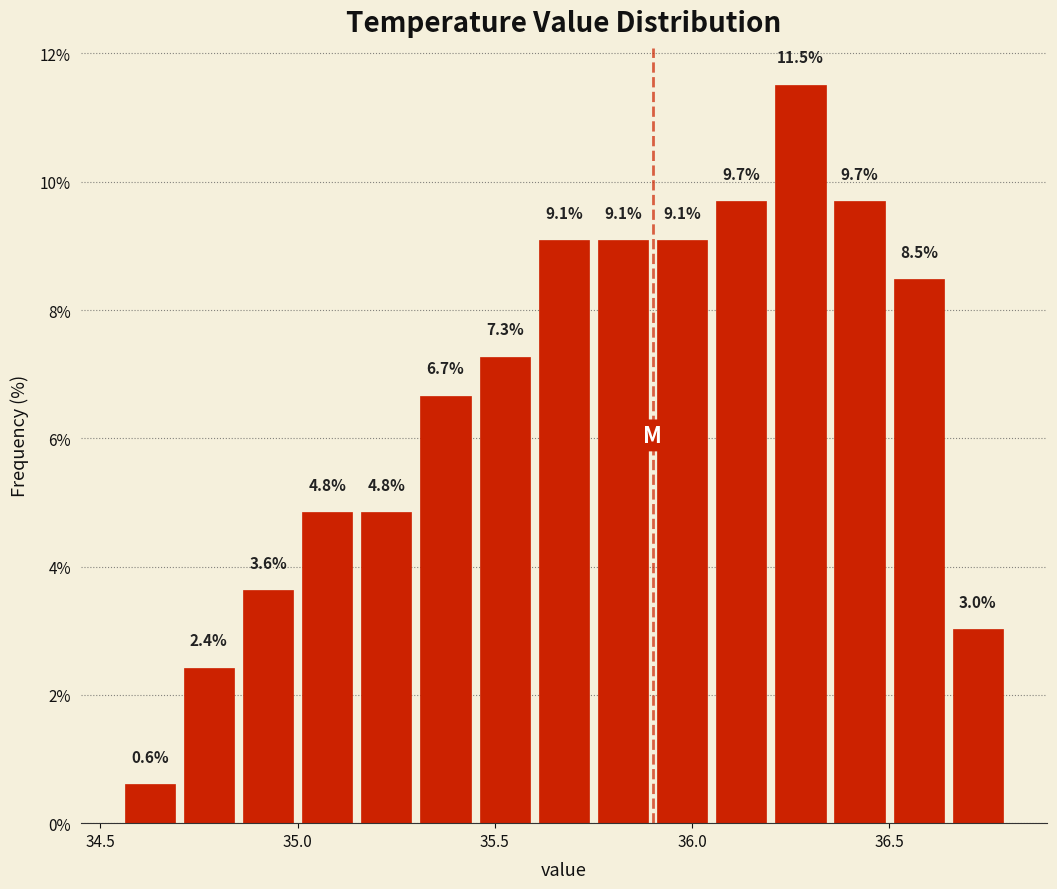

Around what value on the x-axis is the tallest bar? Give the approximate position of its centre, as read against the axis.

36.30